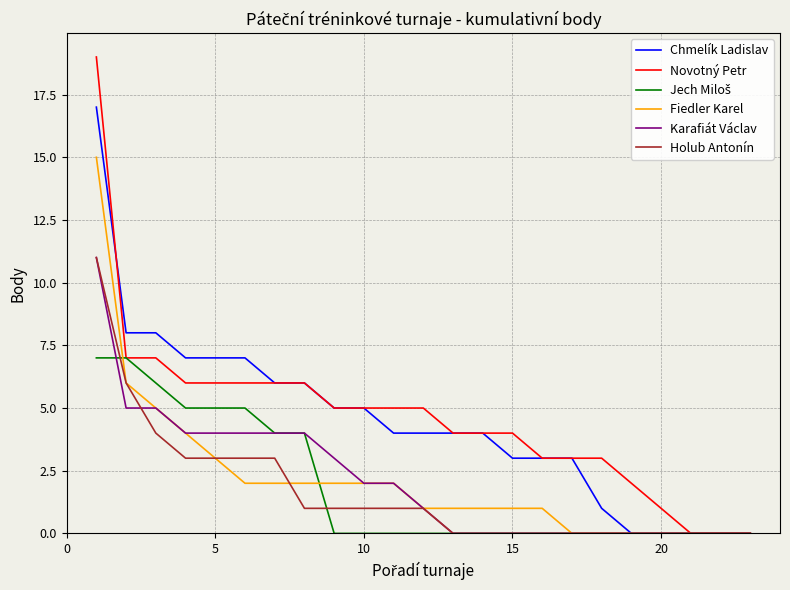

Which series has the largest range (max minus min)?

Novotný Petr